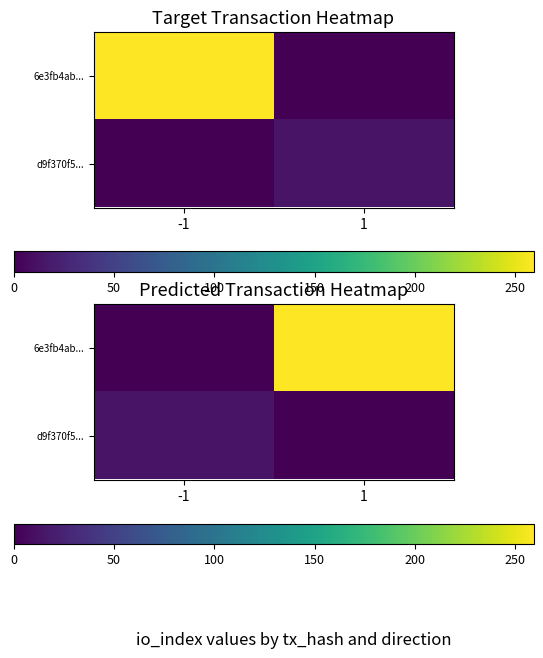

How many values in d9f370f5... are above zero?

1